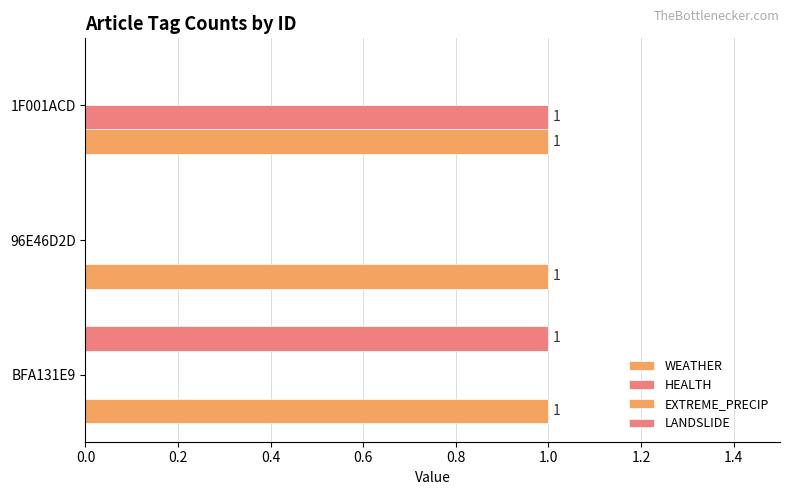

How many distinct data groups are displayed?

3